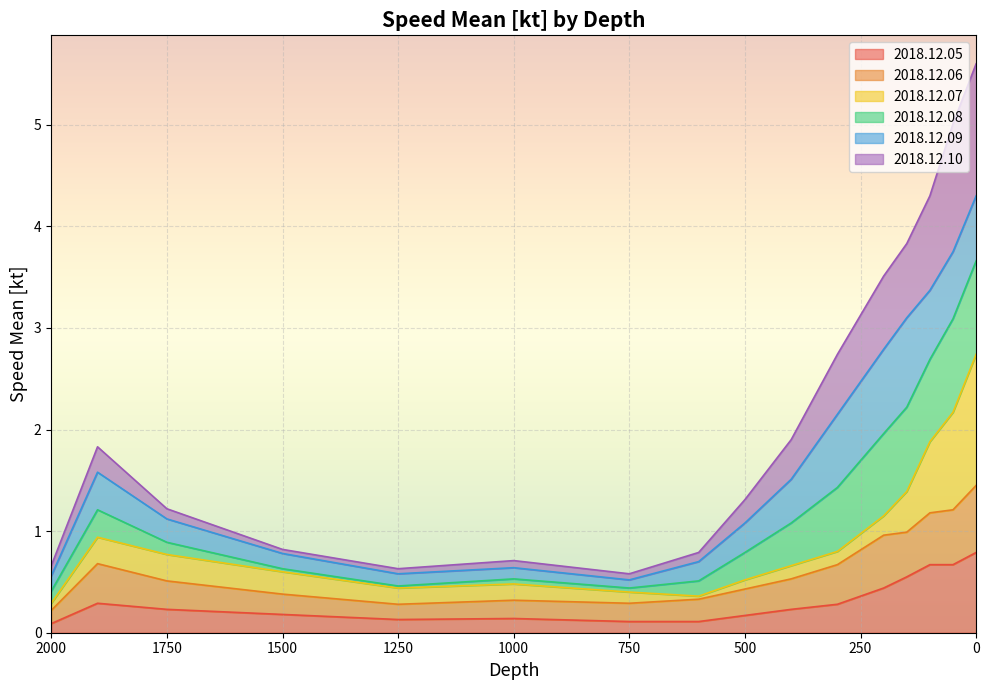

Which series has the widest spread of values?

2018.12.10